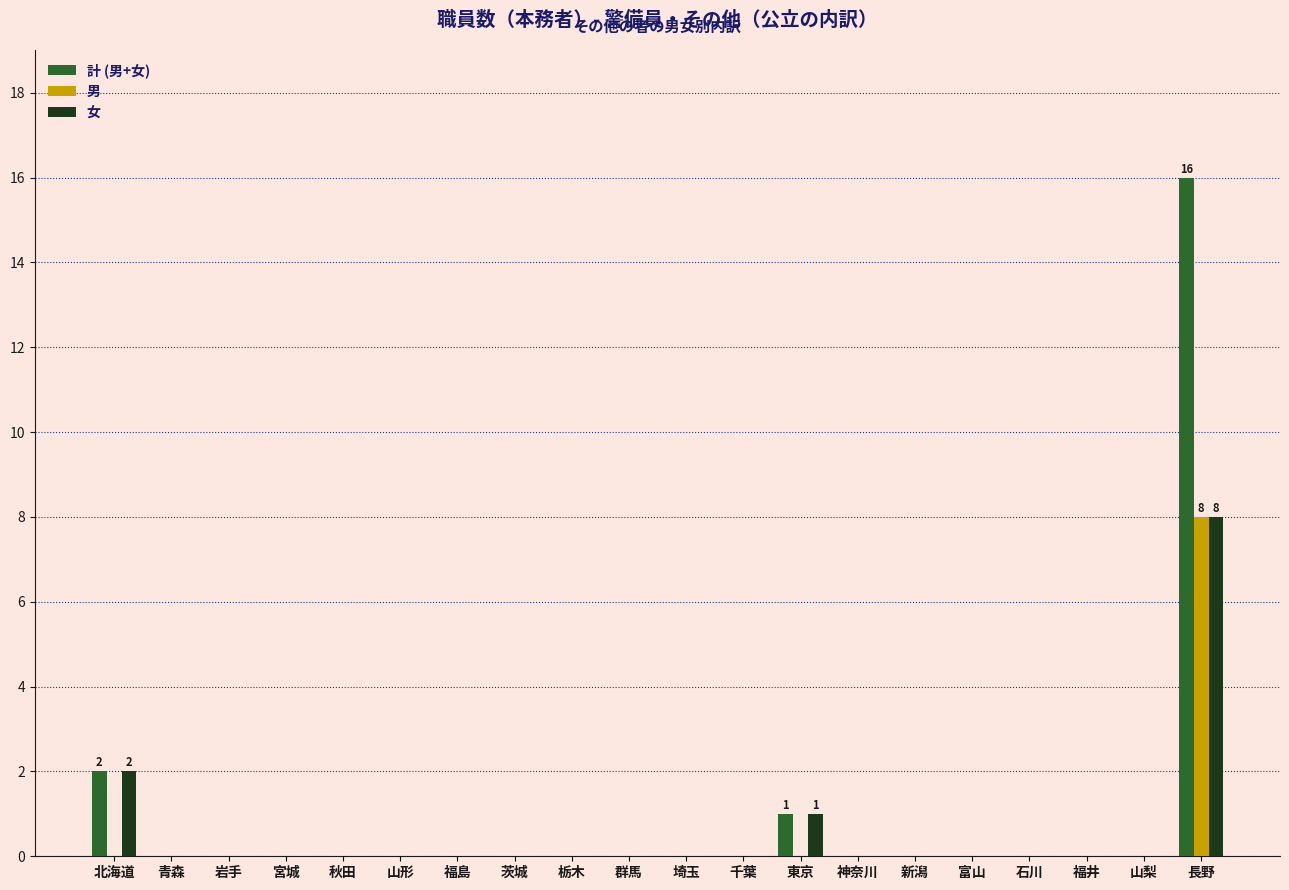

The value of 女 at 新潟 is 0. True or false?

True